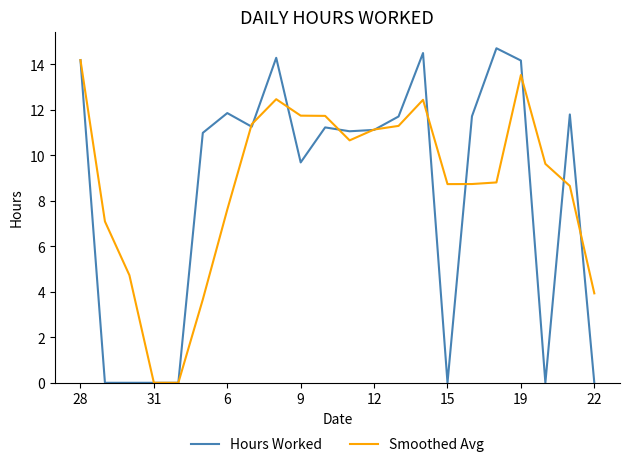

Which series has the widest spread of values?

Hours Worked